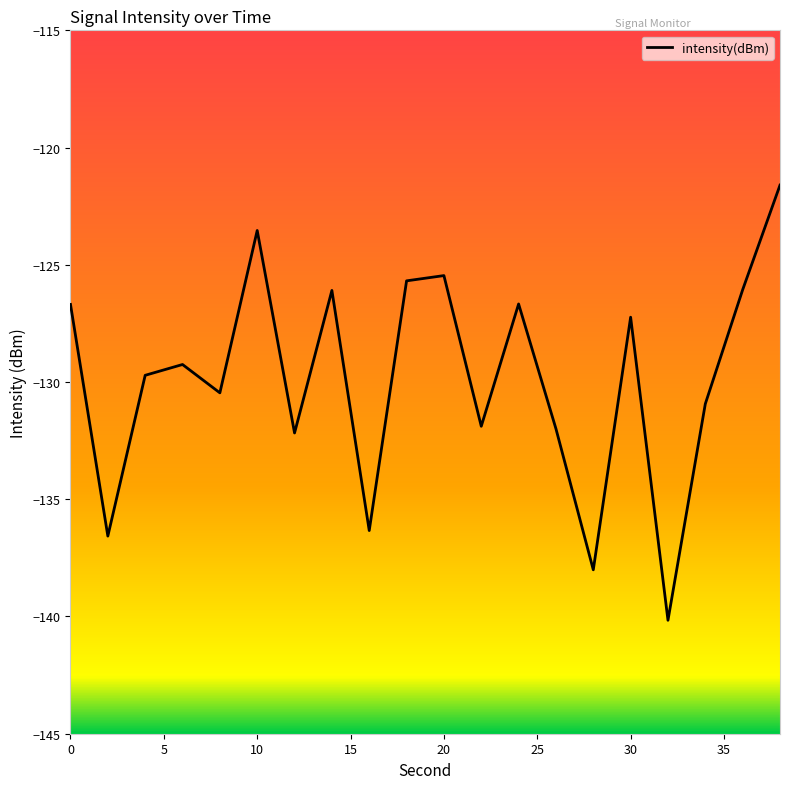

How many values exceed -129?

9